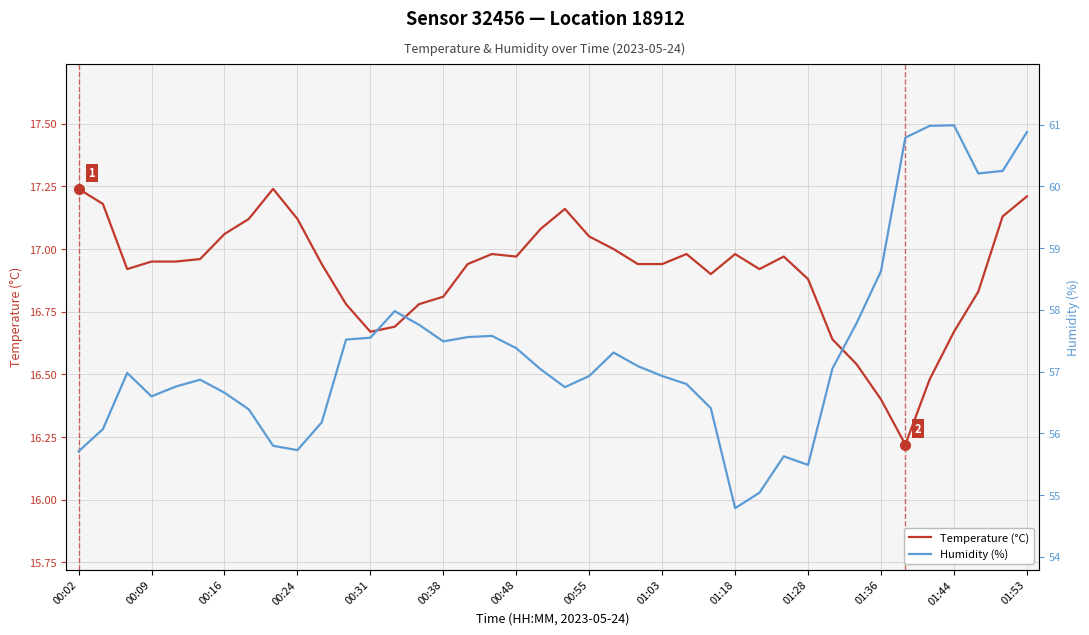

Reading left to right, what are all the values shown in this chart?

Temperature (°C): 17.2	17.2	16.9	16.9	16.9	17.0	17.1	17.1	17.2	17.1	16.9	16.8	16.7	16.7	16.8	16.8	16.9	17.0	17.0	17.1	17.2	17.1	17.0	16.9	16.9	17.0	16.9	17.0	16.9	17.0	16.9	16.6	16.5	16.4	16.2	16.5	16.7	16.8	17.1	17.2
Humidity (%): 55.7	56.1	57.0	56.6	56.8	56.9	56.7	56.4	55.8	55.7	56.2	57.5	57.5	58.0	57.8	57.5	57.6	57.6	57.4	57.0	56.8	56.9	57.3	57.1	56.9	56.8	56.4	54.8	55.0	55.6	55.5	57.0	57.8	58.6	60.8	61.0	61.0	60.2	60.2	60.9